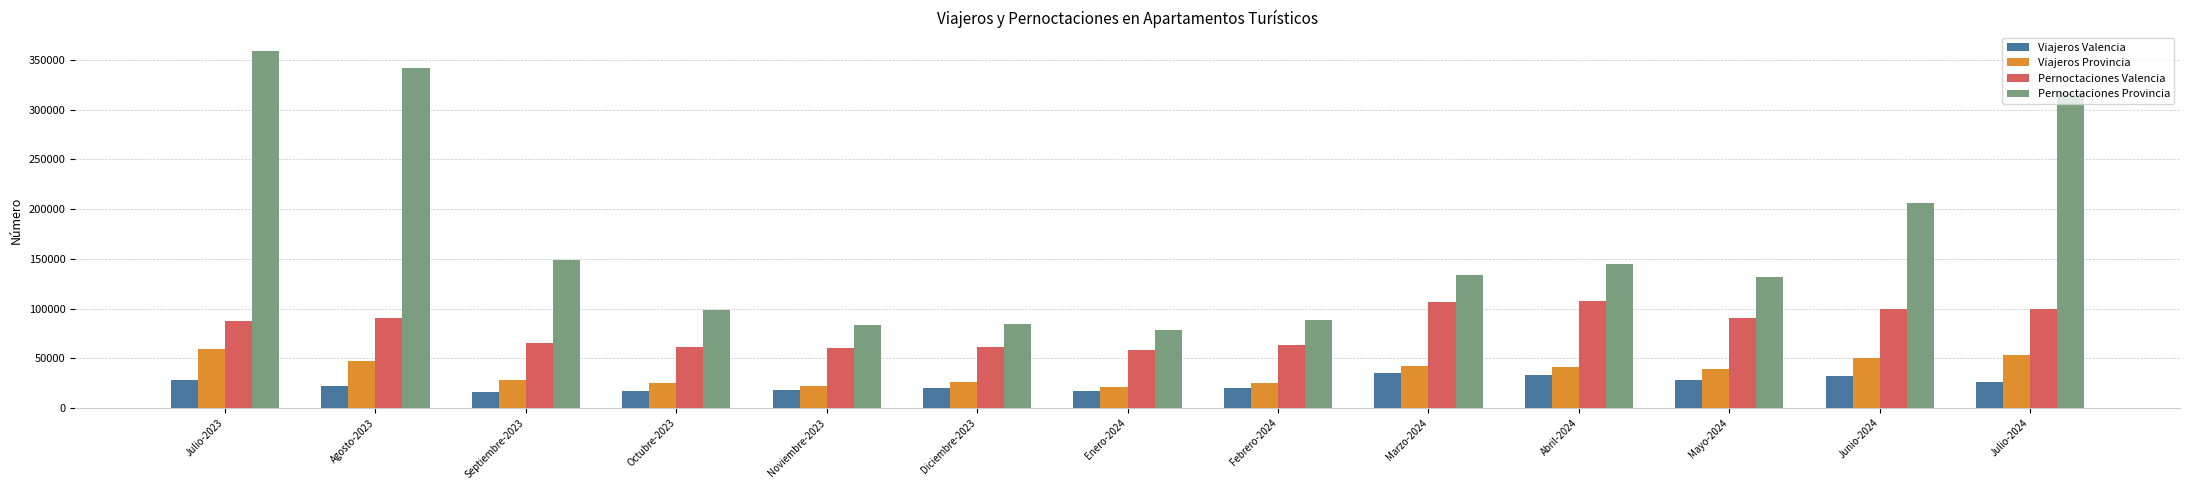

The value of Viajeros Provincia at Enero-2024 is 21061. True or false?

True